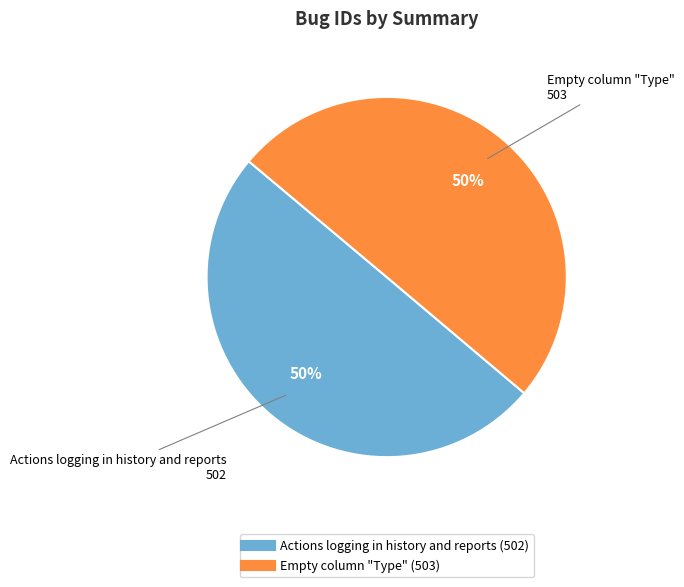

What is the ratio of the value at Empty column "Type" to the value at Actions logging in history and reports?

1.0